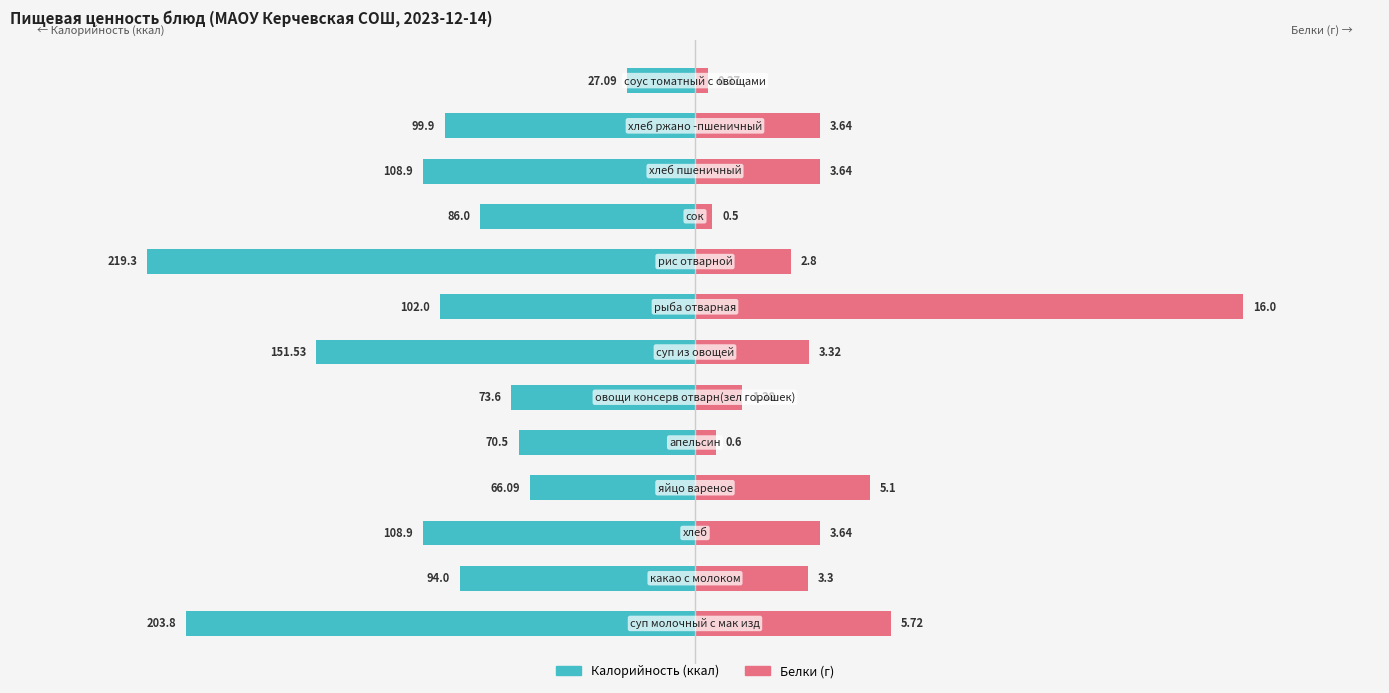

How many data points in Калорийность are less than -99?

7